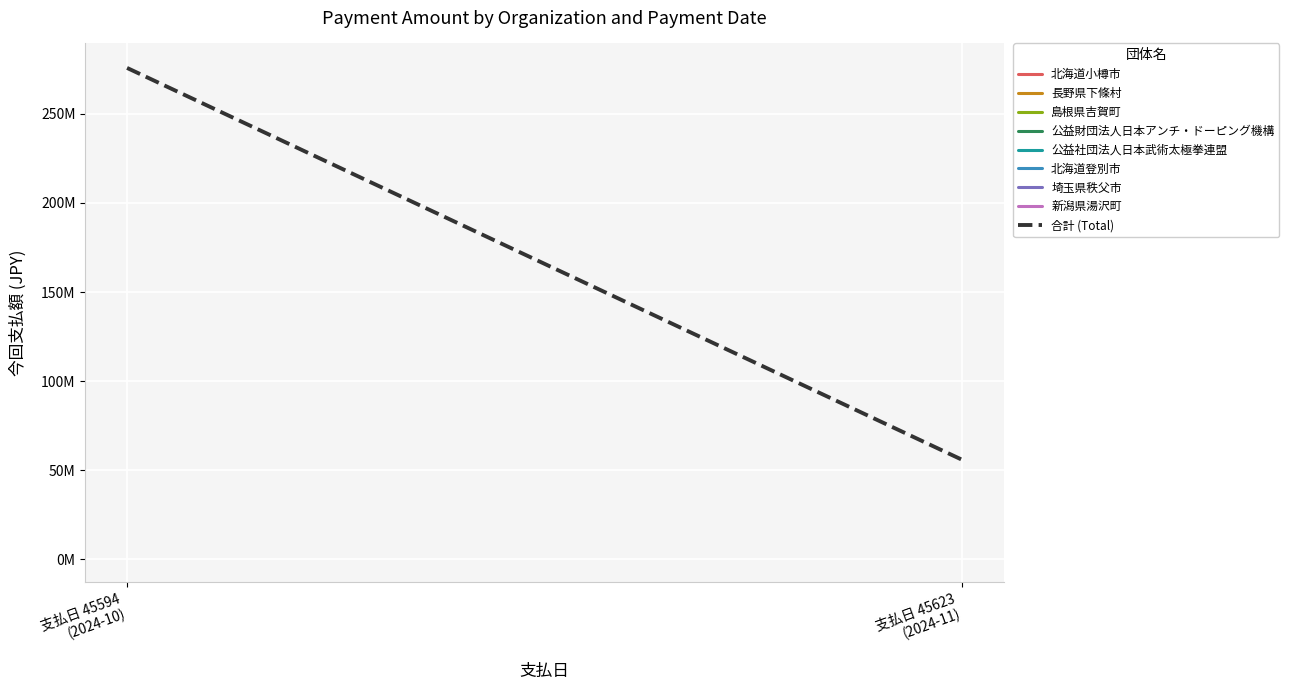

Rank the categories by value from lowest to highest.

支払日 45623
(2024-11), 支払日 45594
(2024-10)